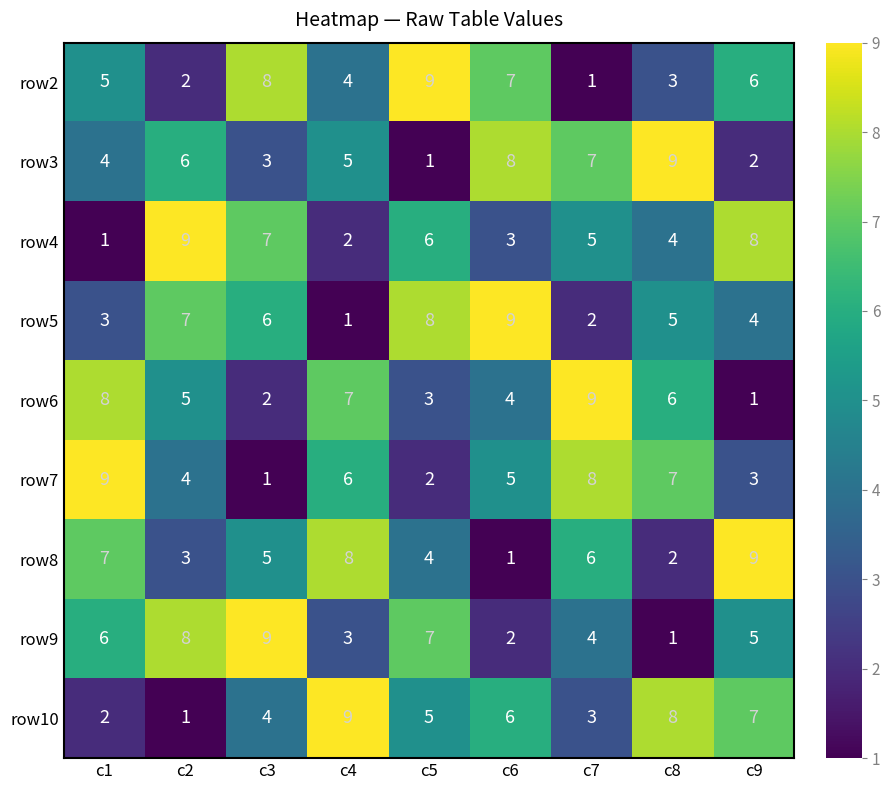

What is the total value across all series at c3?

45